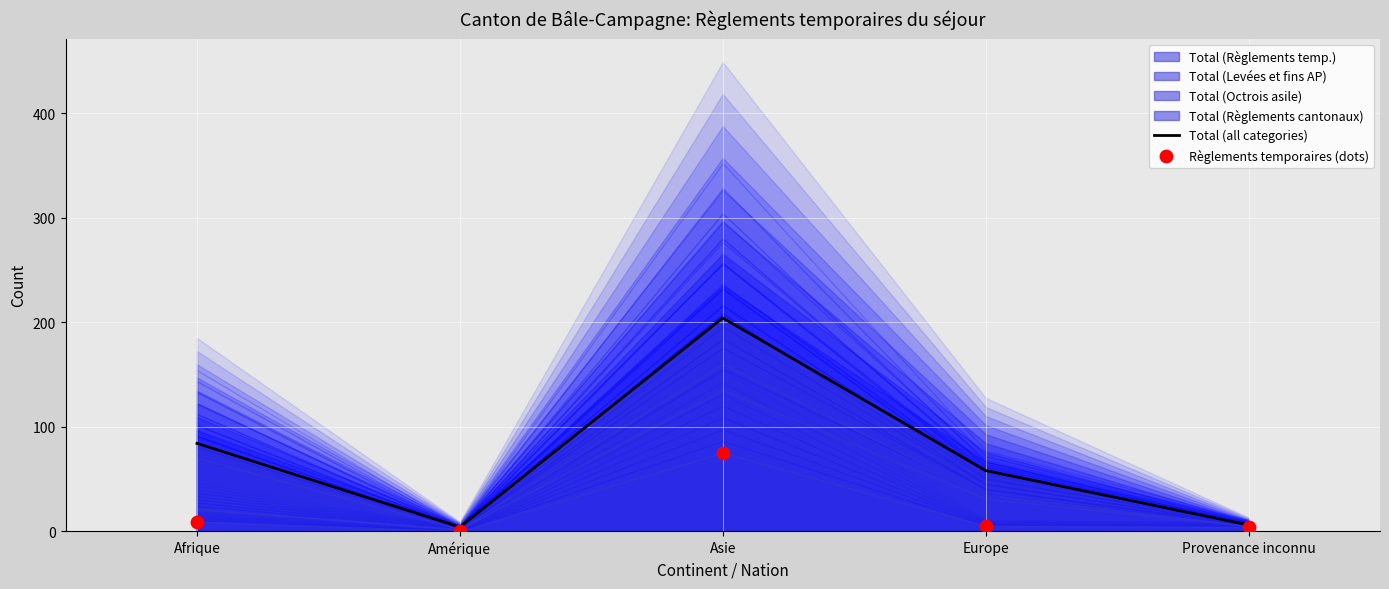

Is the value of Règlements temporaires (dots) at Europe greater than the value of Total (all categories) at Europe?

No